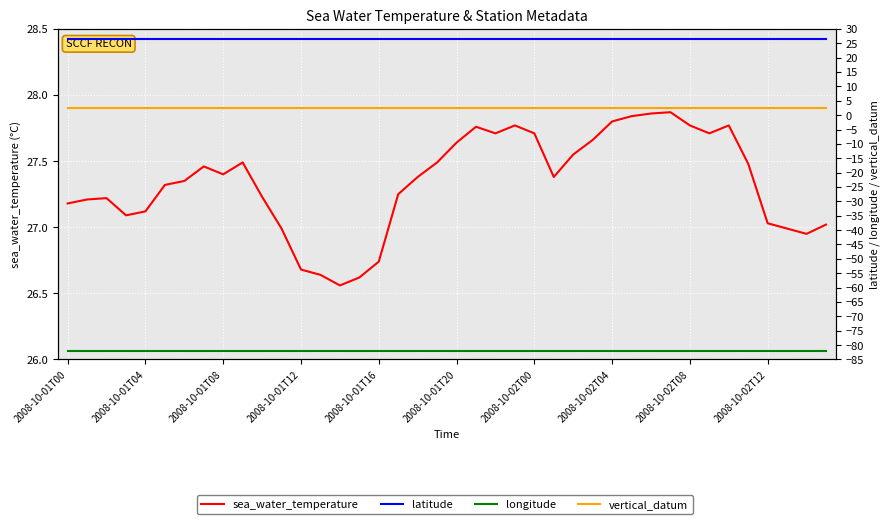

How many lines are shown in the chart?

4